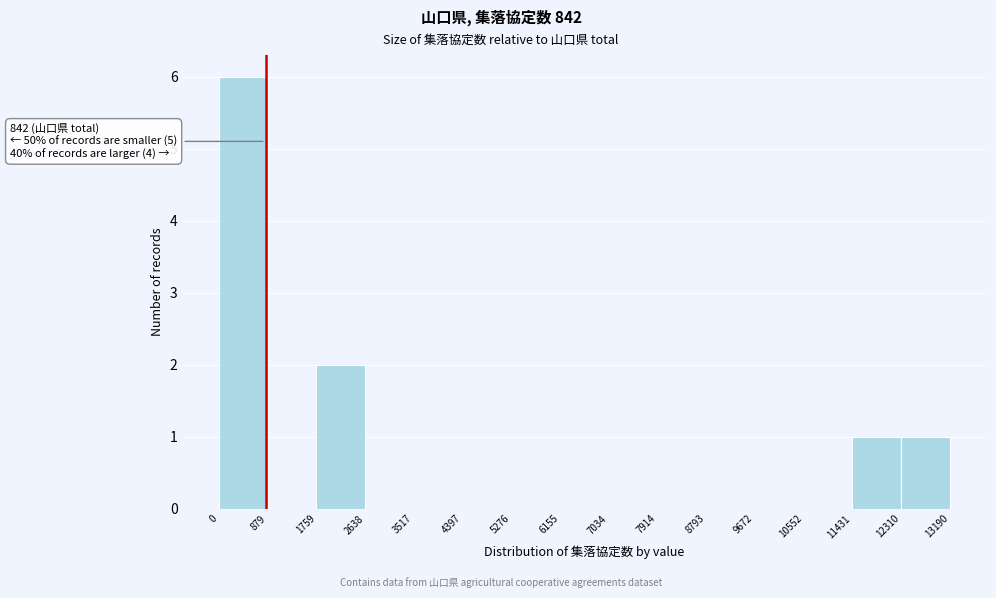

Which range on the x-axis has the tallest bar?

0 to 879